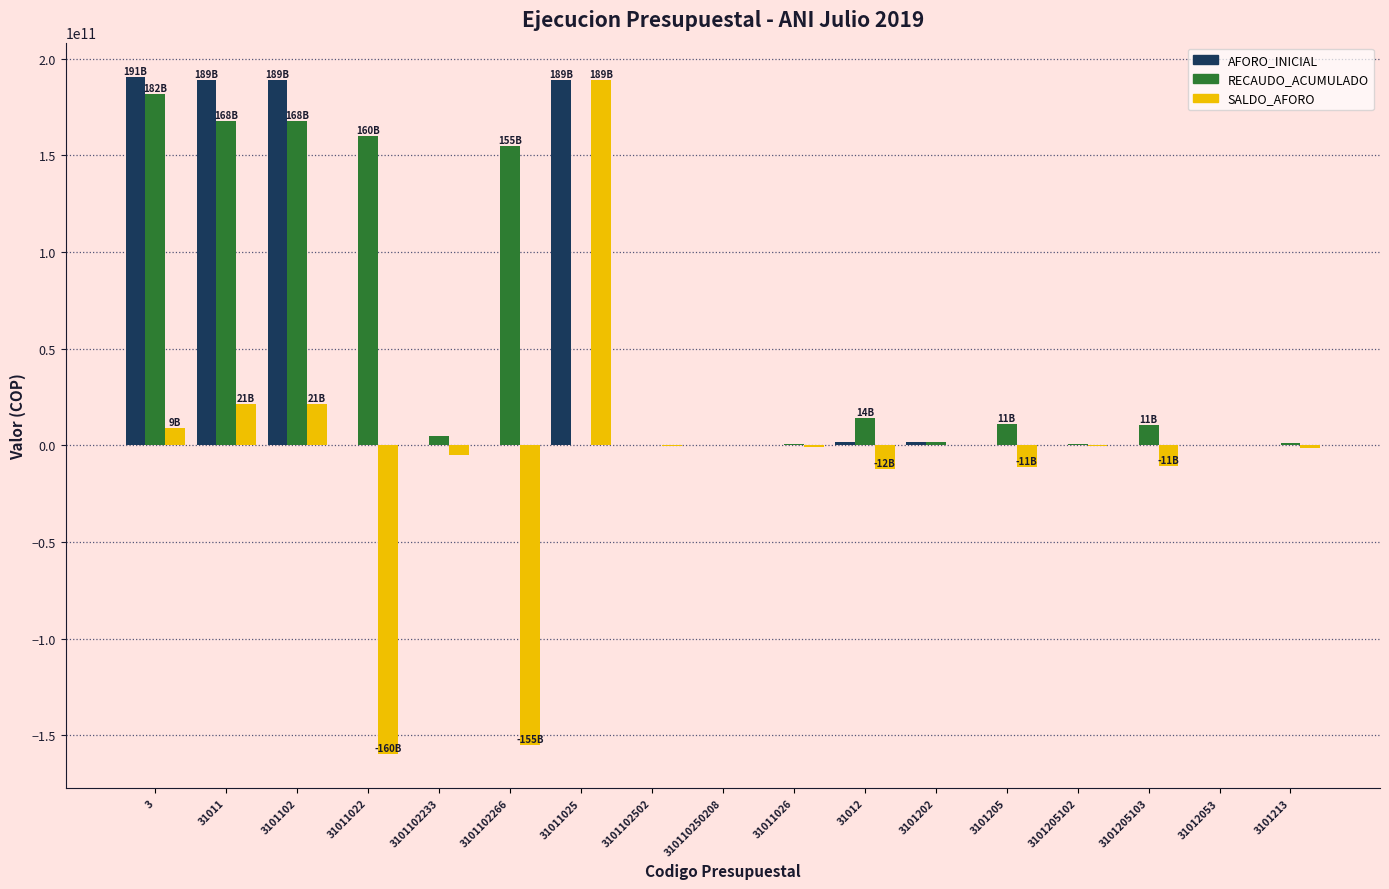

What is the maximum value for RECAUDO_ACUMULADO?

181851901322